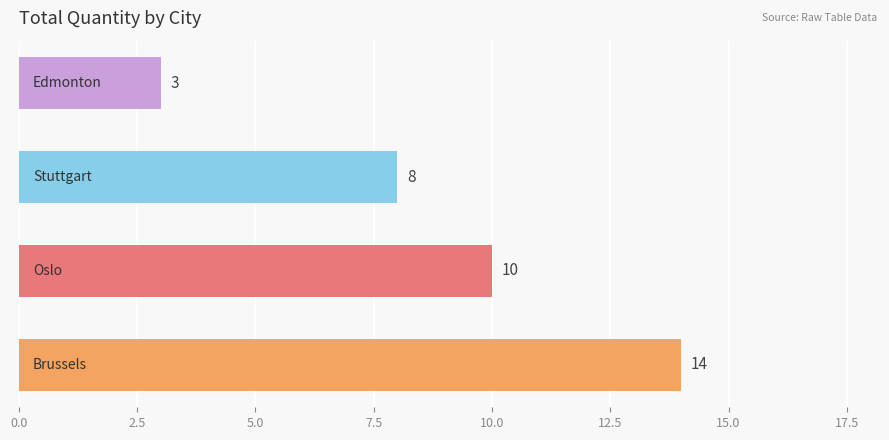

Reading bottom to top, transcribe all the data shown in this chart.

14	10	8	3